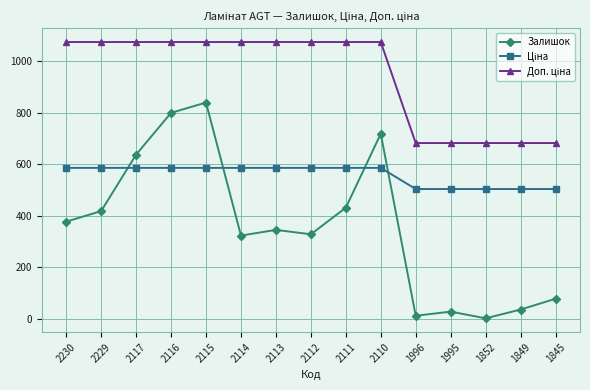

What is the difference between the highest and lowest values at 1995?

654.0